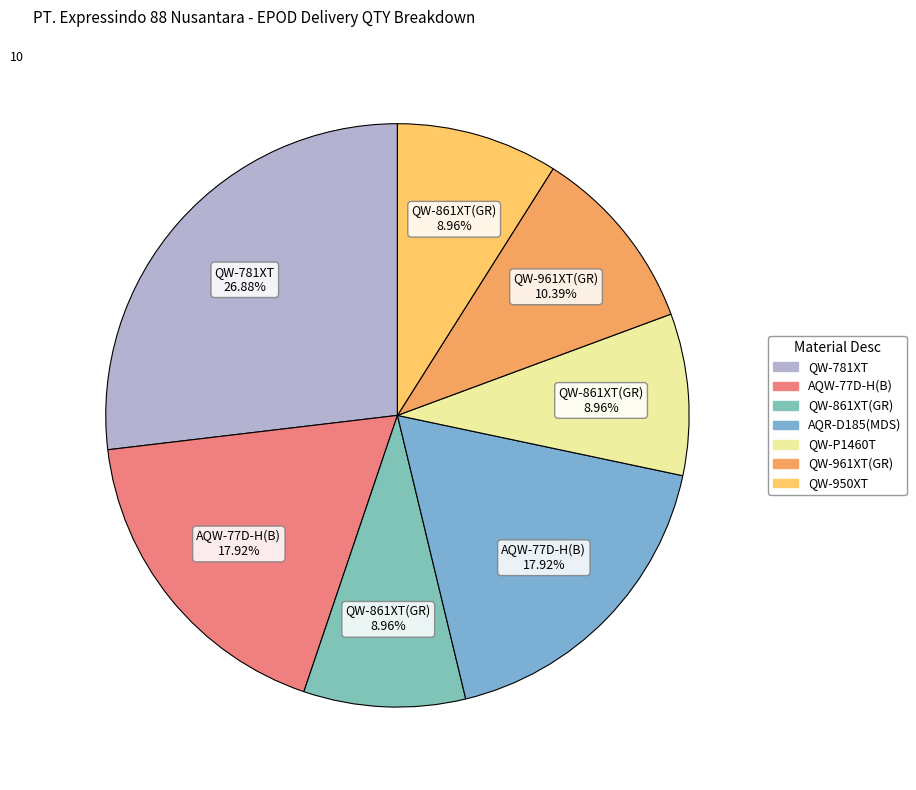

How many slices are in this pie chart?

7